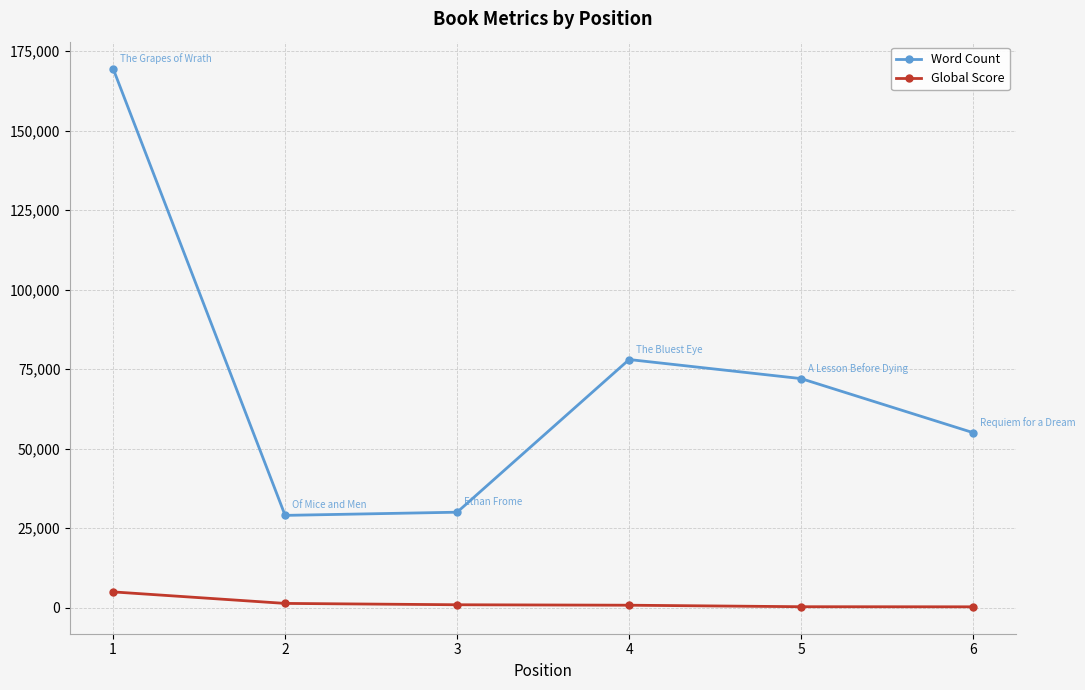

How many lines are shown in the chart?

2